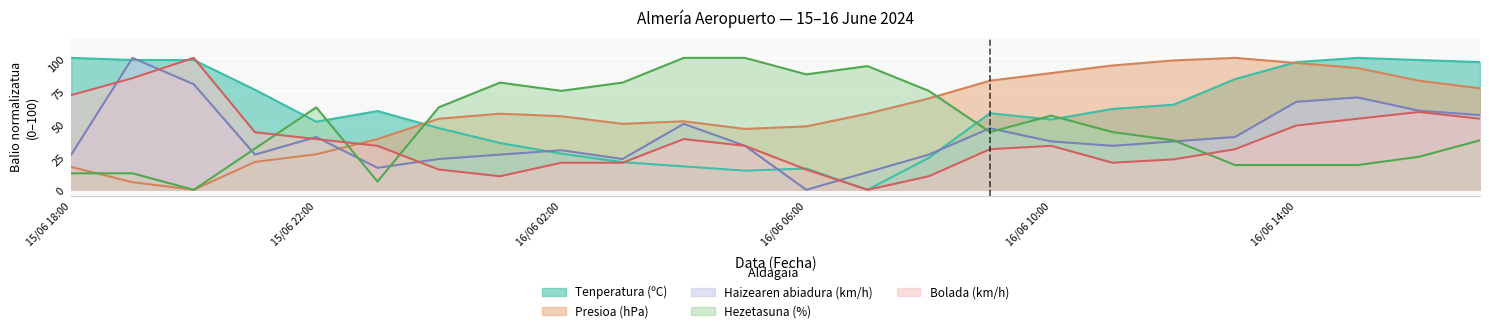

What is the value of the Tenperatura (ºC) point at the 23rd from the left?

98.4